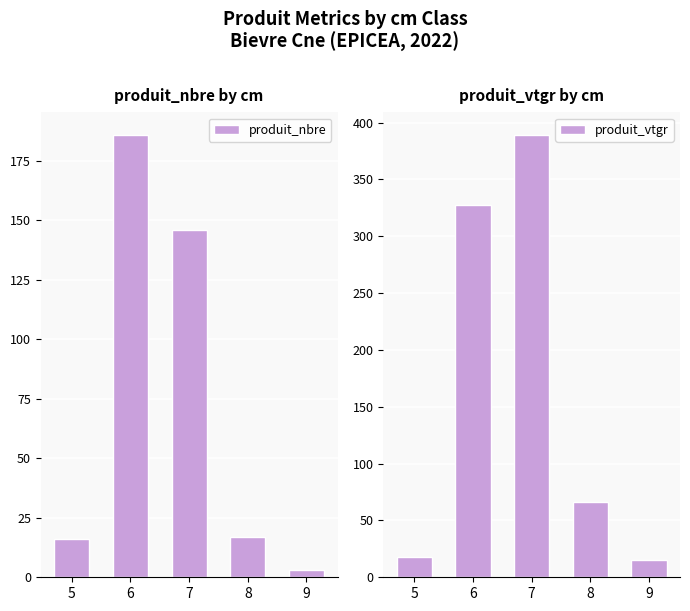

Reading left to right, extract all data points from this chart.

produit_nbre: 16.0	186.0	146.0	17.0	3.0
produit_vtgr: 18.0	327.2	389.5	66.0	15.5